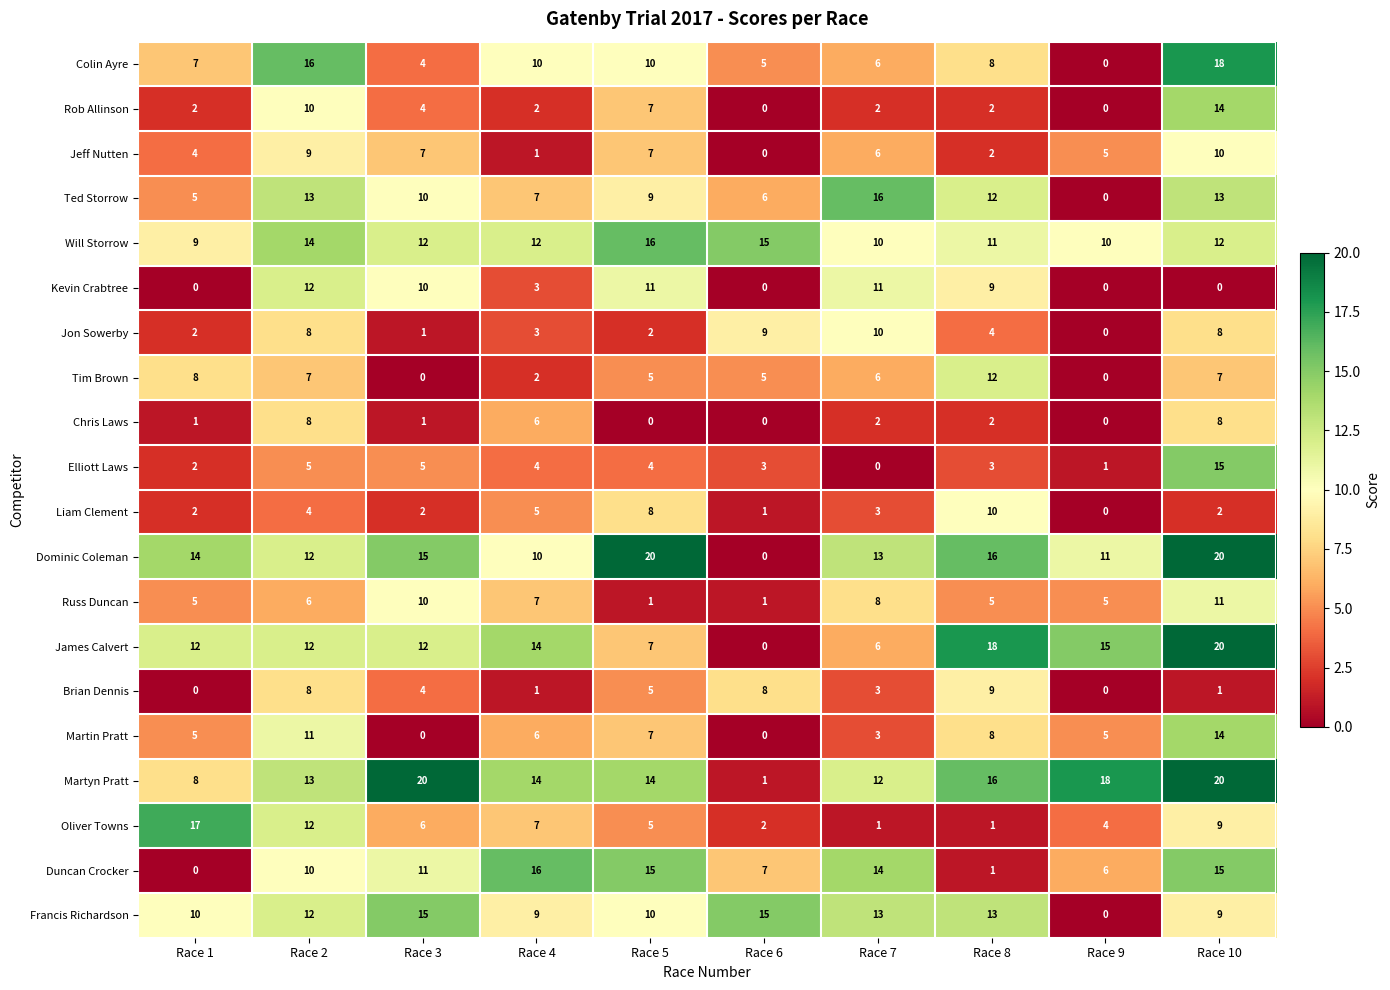

Between Race 7 and Race 10, which series saw the biggest shift?

Elliott Laws